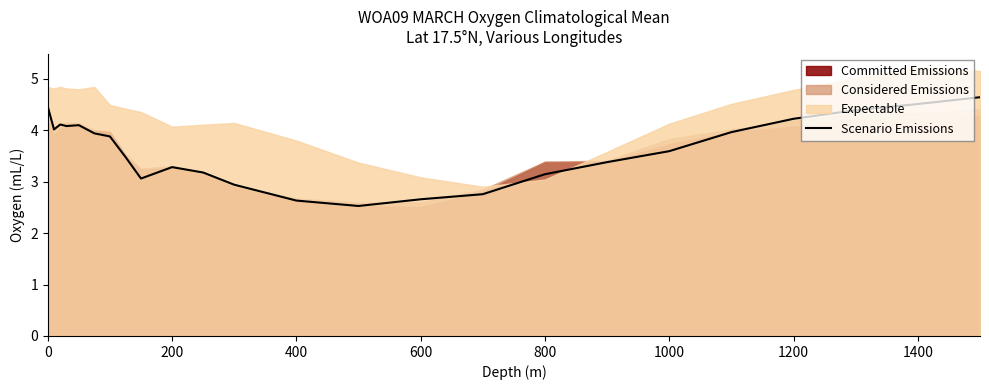

What is the minimum value for Scenario Emissions?

2.5